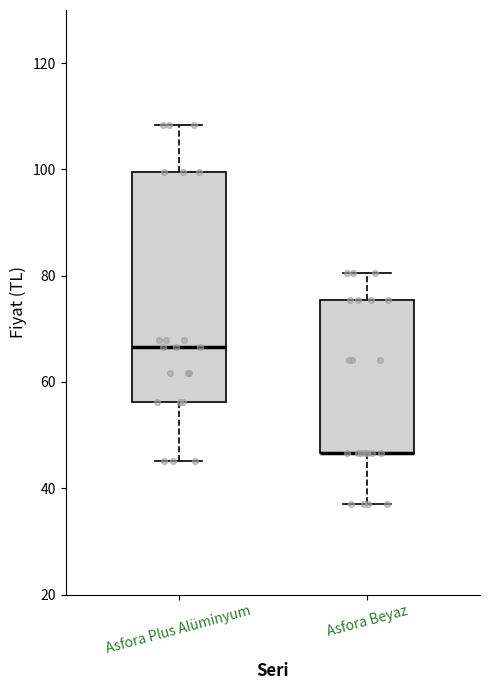

Comparing the boxes themselves (not the whiskers), which one is the tallest?

Asfora Plus Alüminyum